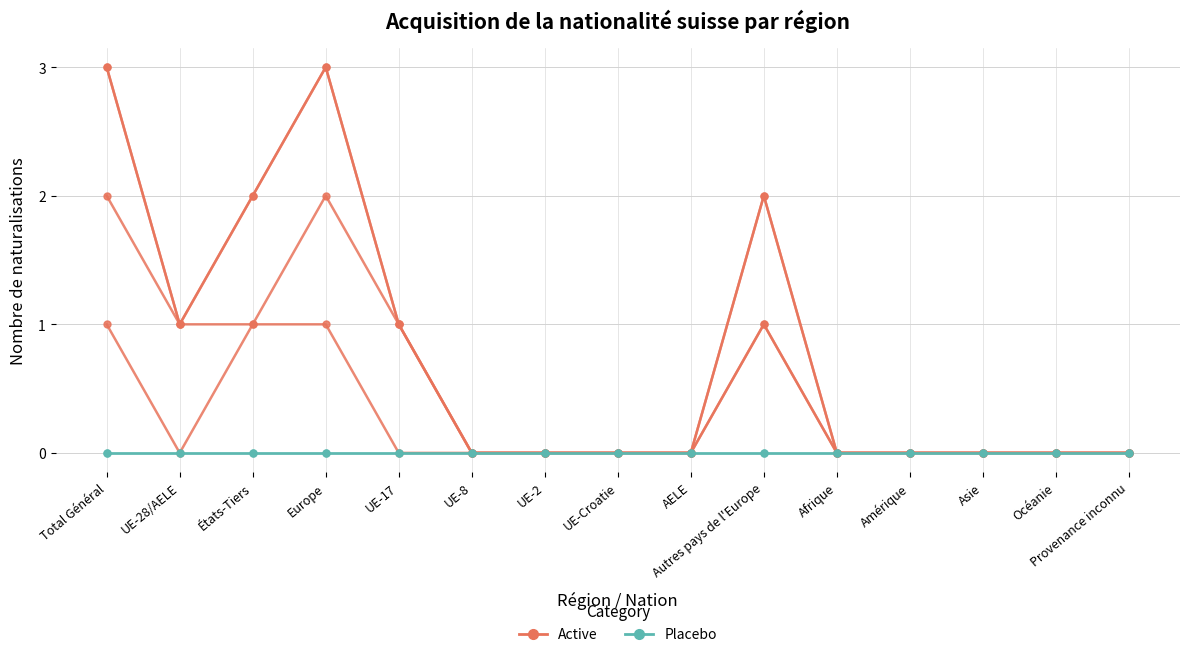

Reading left to right, extract all data points from this chart.

Total Naturalisations (col_3): 3	1	2	3	1	0	0	0	0	2	0	0	0	0	0
Nat. ordinaires Total (col_5): 3	1	2	3	1	0	0	0	0	2	0	0	0	0	0
Nat. ordinaires Femmes (col_6): 2	1	1	2	1	0	0	0	0	1	0	0	0	0	0
Nat. ordinaires Hommes (col_7): 1	0	1	1	0	0	0	0	0	1	0	0	0	0	0
Nat. facilitées Total (col_8): 0	0	0	0	0	0	0	0	0	0	0	0	0	0	0
Réintégrations Total (col_14): 0	0	0	0	0	0	0	0	0	0	0	0	0	0	0